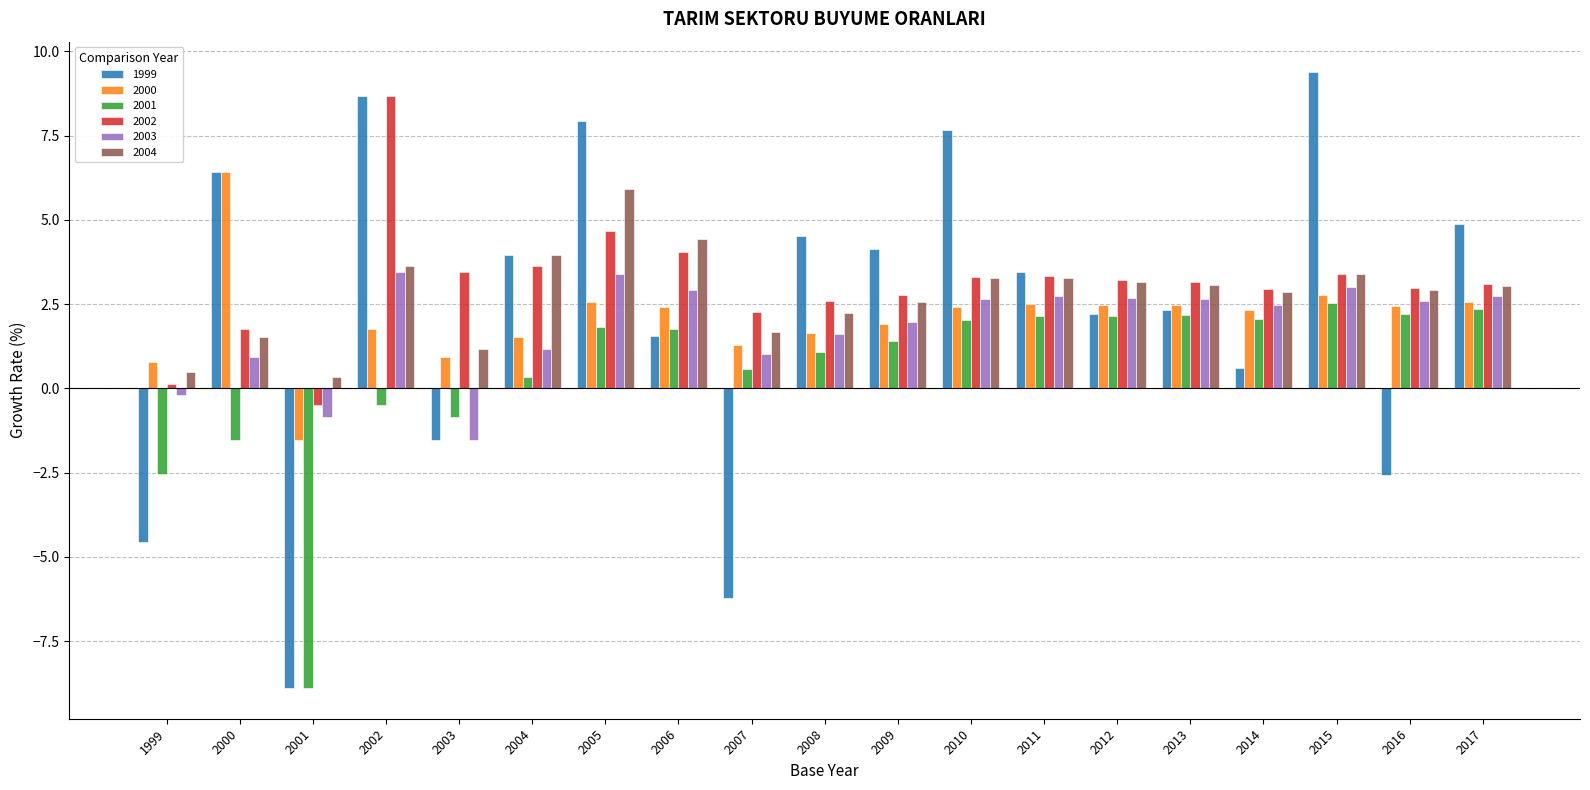

What is the difference between the highest and lowest values at 2014?

2.4